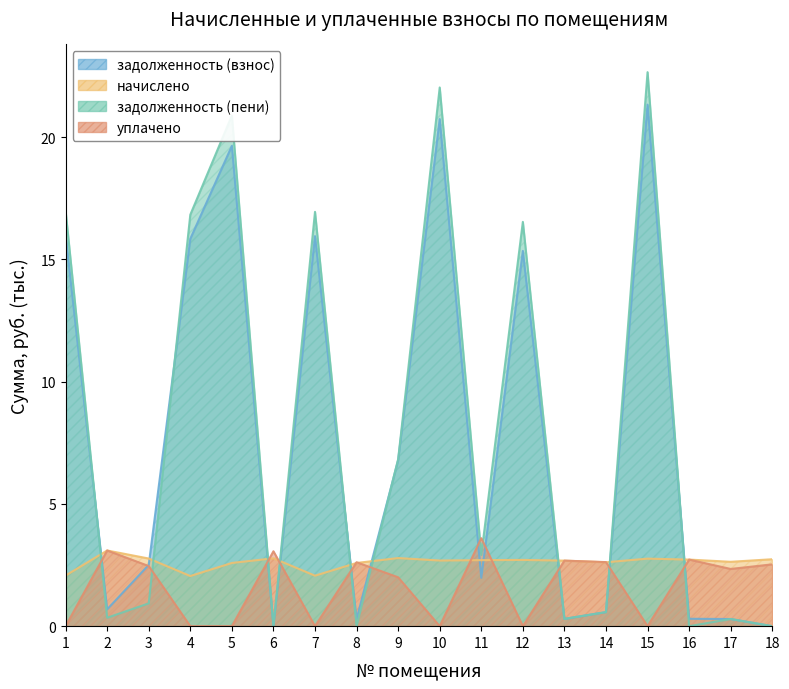

True or false: уплачено and задолженность (пени) cross at least once.

True